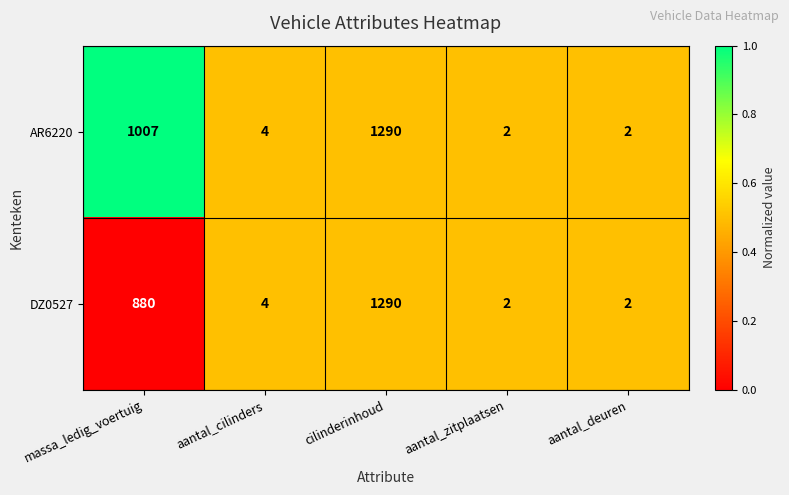

At which label does AR6220 reach its peak?

cilinderinhoud